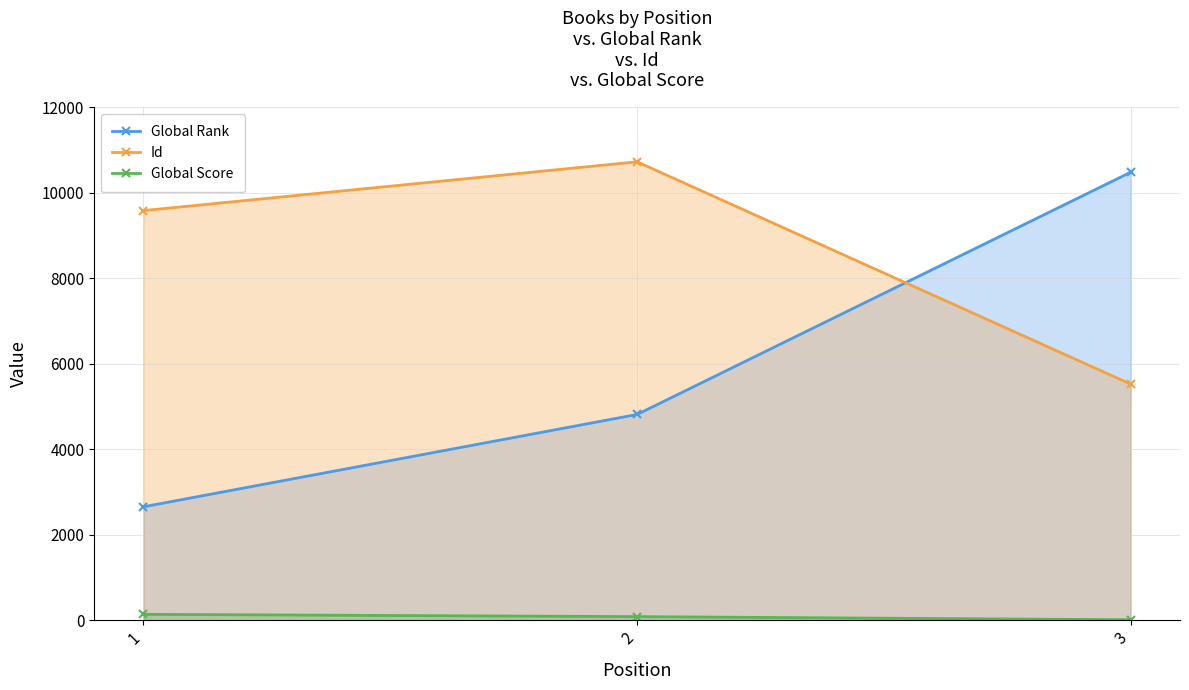

Which category has the highest value across all series?

2